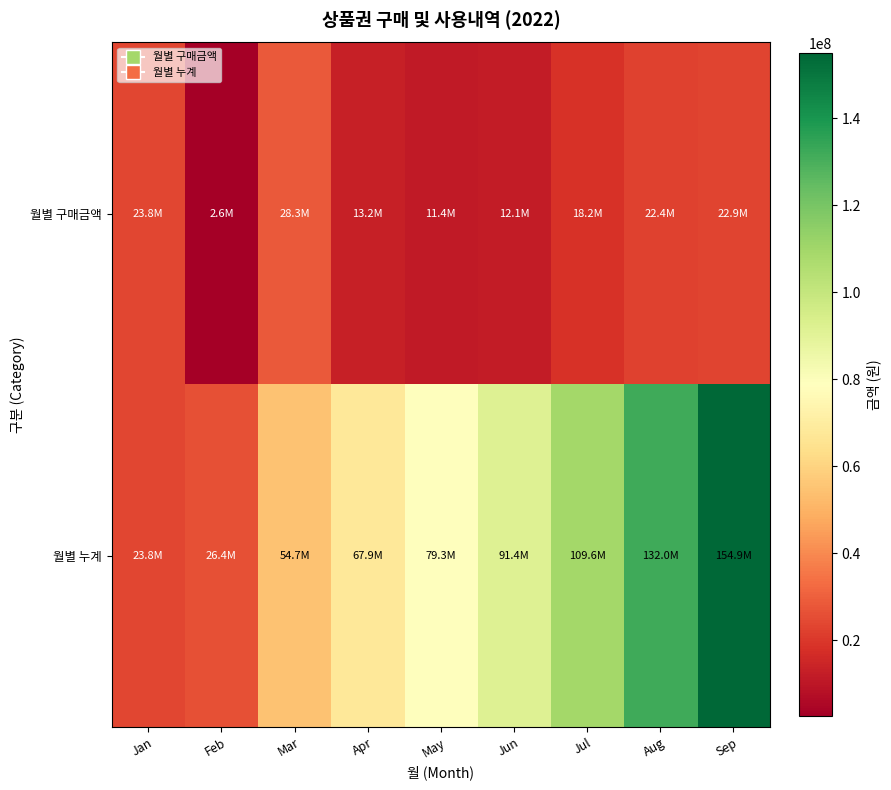

At Jun, list the series in order from largest to smallest.

월별 누계, 월별 구매금액